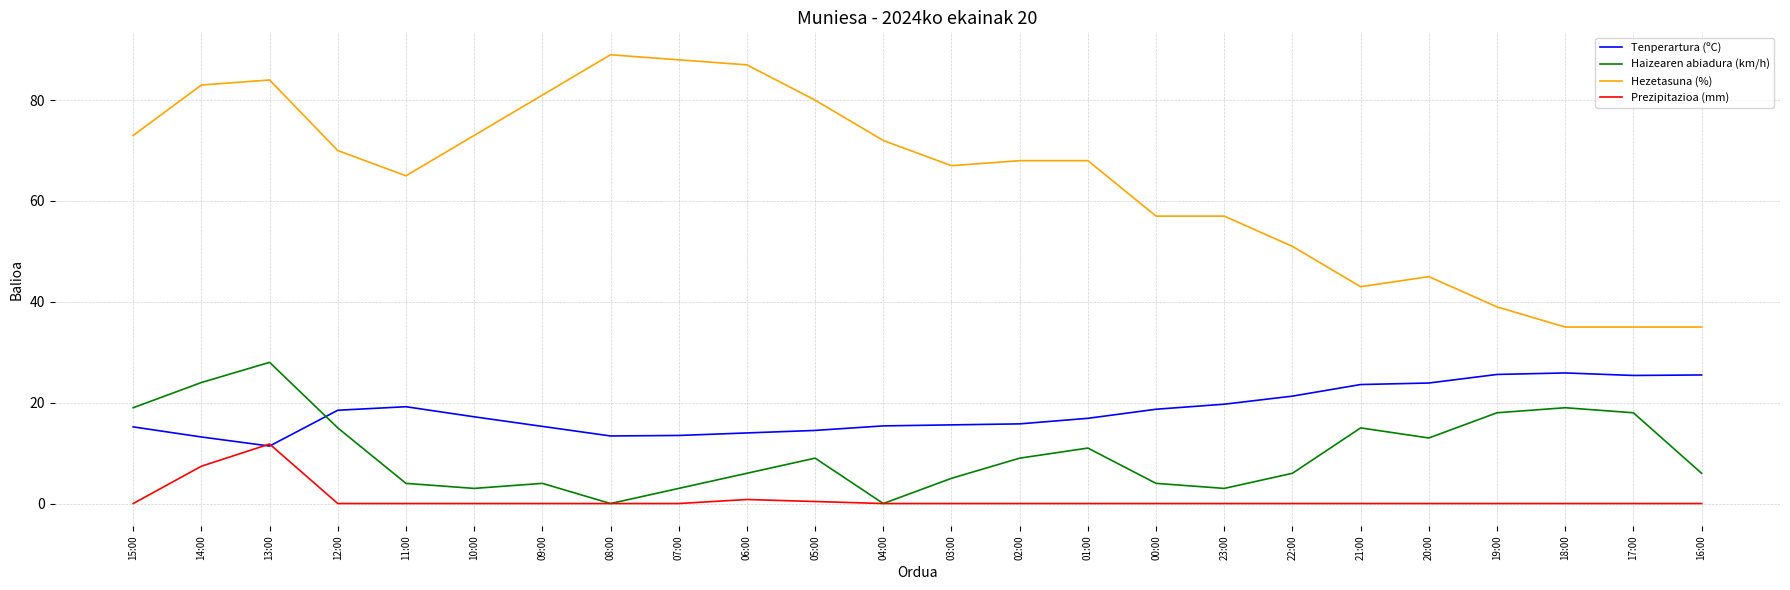

Is it true that Hezetasuna (%) equals 49.7 at 09:00?

False